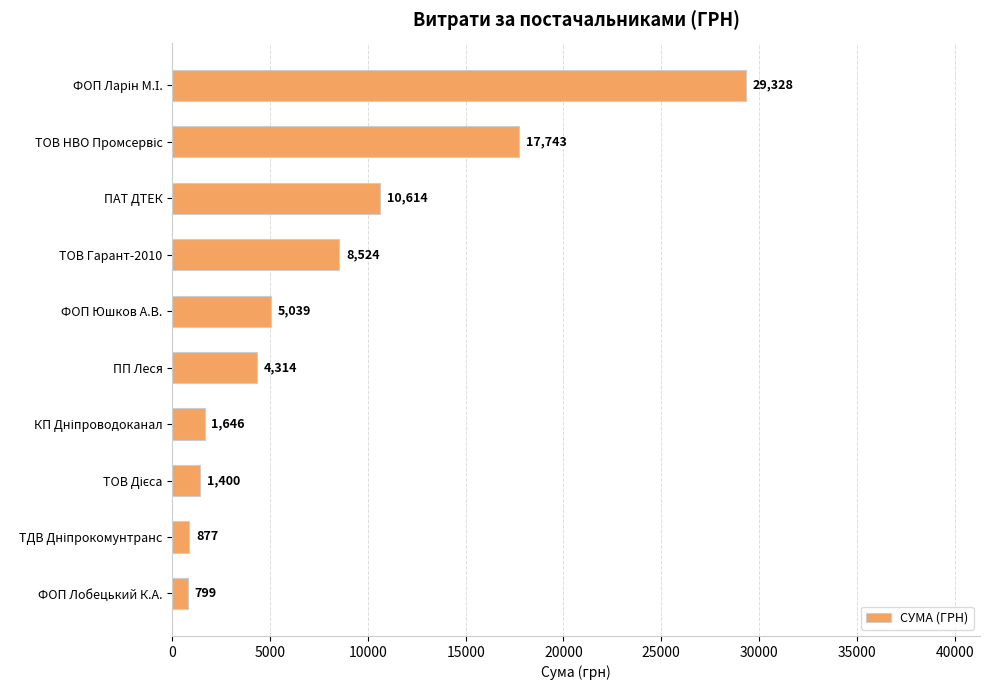

The chart shows a value of 4313.9 at ПП Леся. True or false?

True